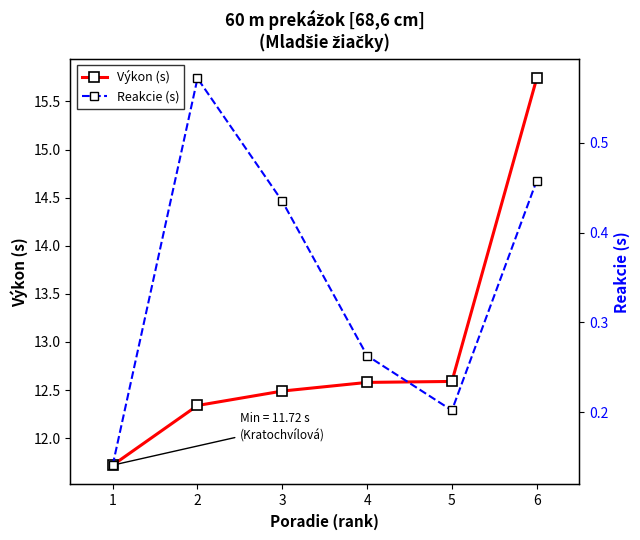

Is it true that Reakcie (s) equals 0.2 at 2?

False